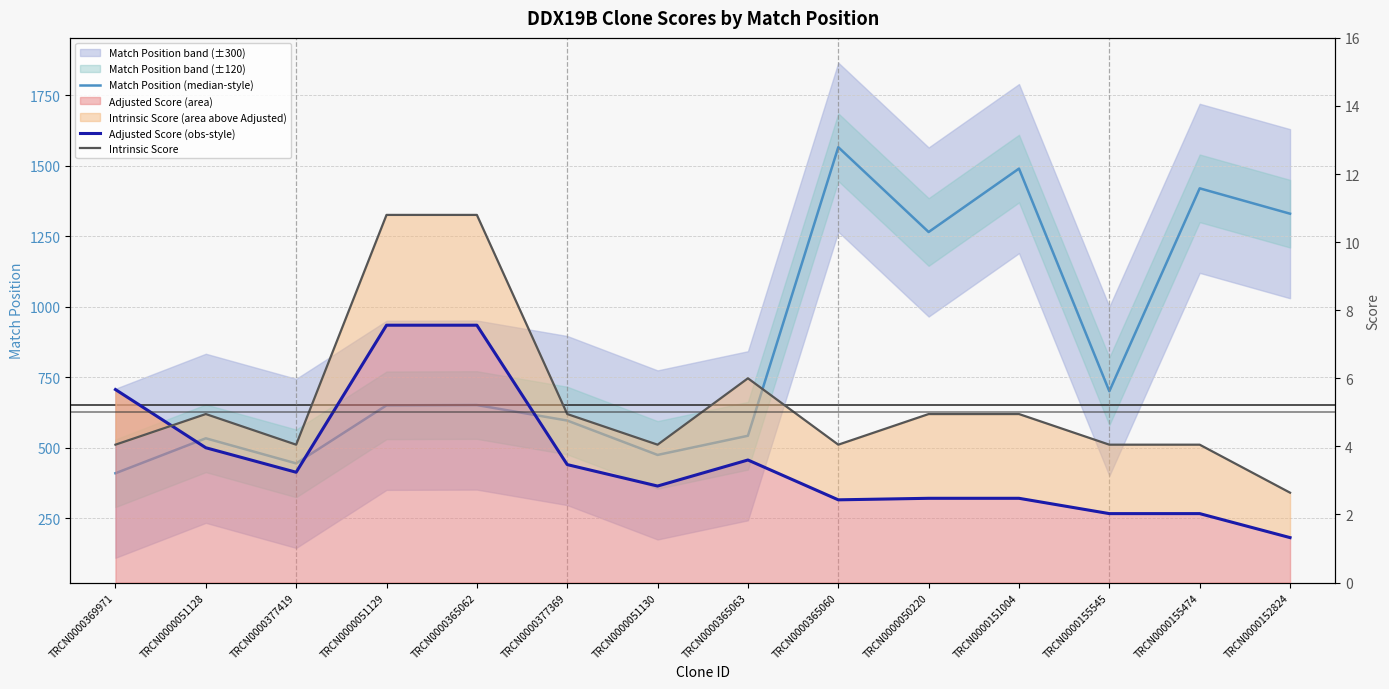

Between TRCN0000377369 and TRCN0000051128, which is larger?

TRCN0000377369